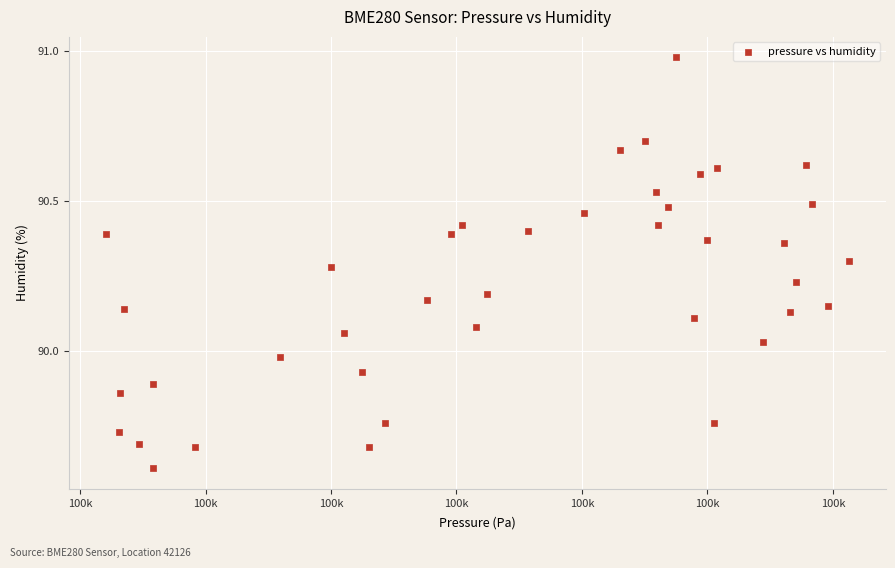

What is the range of Y values (max minus min)?

1.4